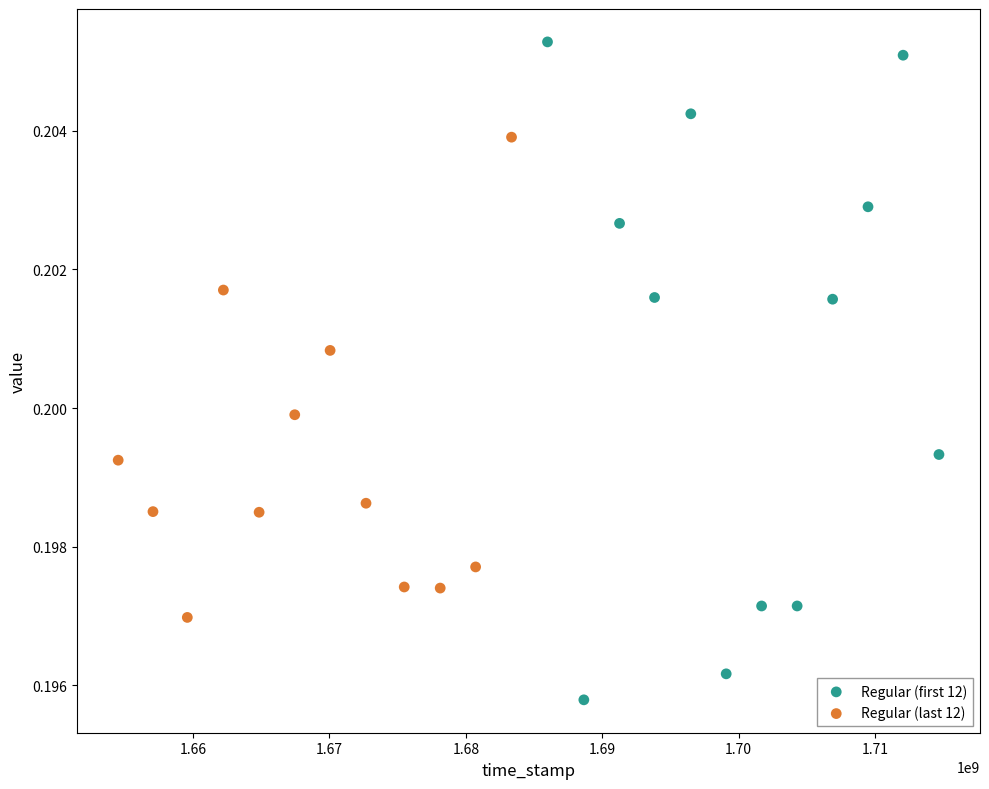

Which series has the largest Y range (max minus min)?

Regular (first 12)